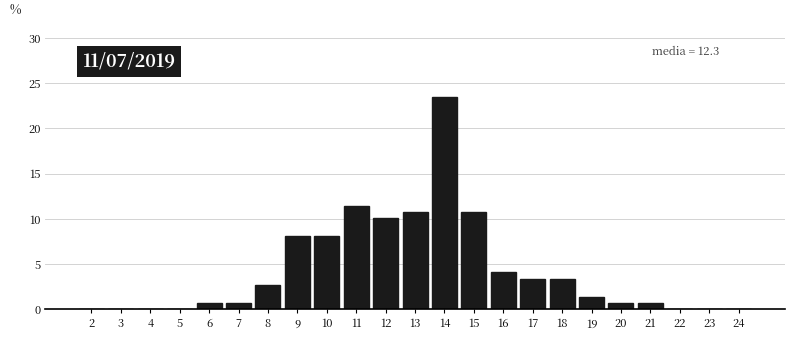

Reading left to right, what are all the values shown in this chart?

2=0.0	3=0.0	4=0.0	5=0.0	6=0.7	7=0.7	8=2.7	9=8.1	10=8.1	11=11.4	12=10.1	13=10.7	14=23.5	15=10.7	16=4.0	17=3.4	18=3.4	19=1.3	20=0.7	21=0.7	22=0.0	23=0.0	24=0.0